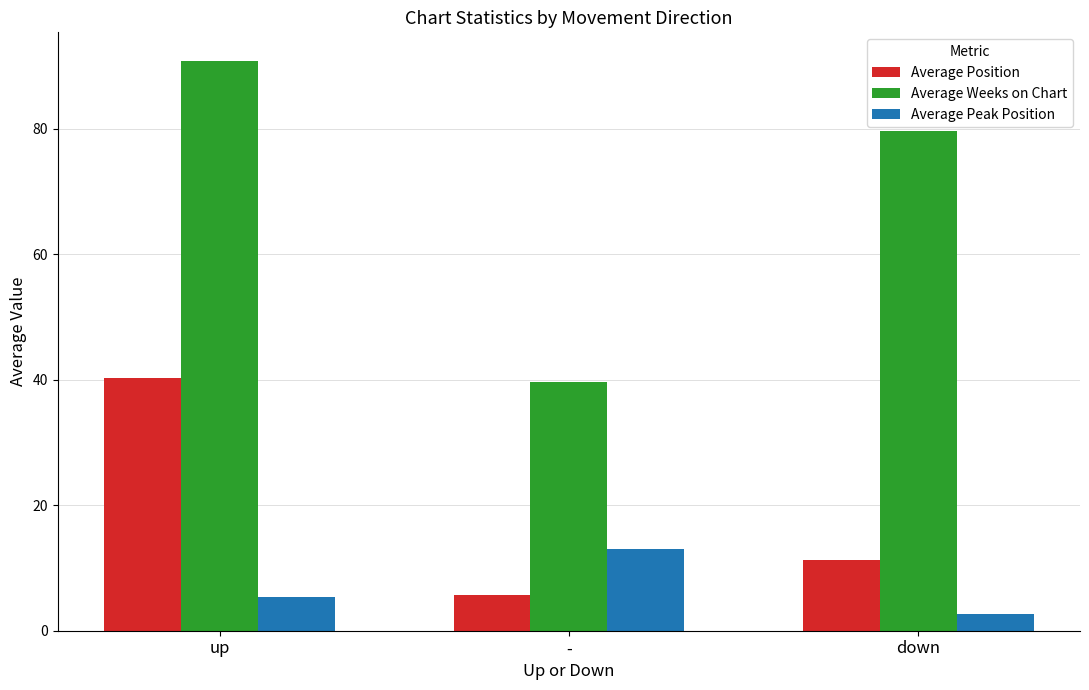

What is the maximum value shown in the chart?

90.8